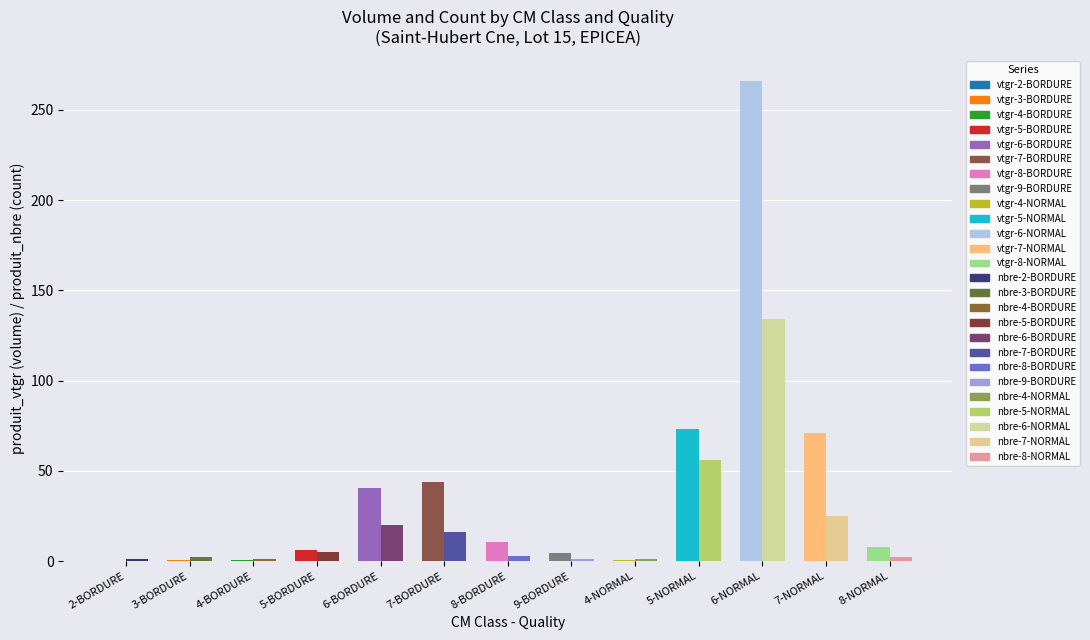

The produit_nbre series shows 1.3 at 8-NORMAL. True or false?

False